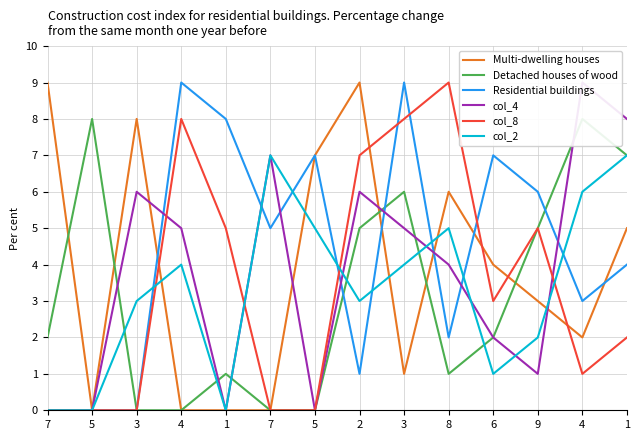

Reading left to right, transcribe all the data shown in this chart.

Multi-dwelling houses: 7=9	5=0	3=8	4=0	1=0	7=0	5=7	2=9	3=1	8=6	6=4	9=3	4=2	1=5
Detached houses of wood: 7=2	5=8	3=0	4=0	1=1	7=0	5=0	2=5	3=6	8=1	6=2	9=5	4=8	1=7
Residential buildings: 7=0	5=0	3=0	4=9	1=8	7=5	5=7	2=1	3=9	8=2	6=7	9=6	4=3	1=4
col_4: 7=0	5=0	3=6	4=5	1=0	7=7	5=0	2=6	3=5	8=4	6=2	9=1	4=9	1=8
col_8: 7=0	5=0	3=0	4=8	1=5	7=0	5=0	2=7	3=8	8=9	6=3	9=5	4=1	1=2
col_2: 7=0	5=0	3=3	4=4	1=0	7=7	5=5	2=3	3=4	8=5	6=1	9=2	4=6	1=7